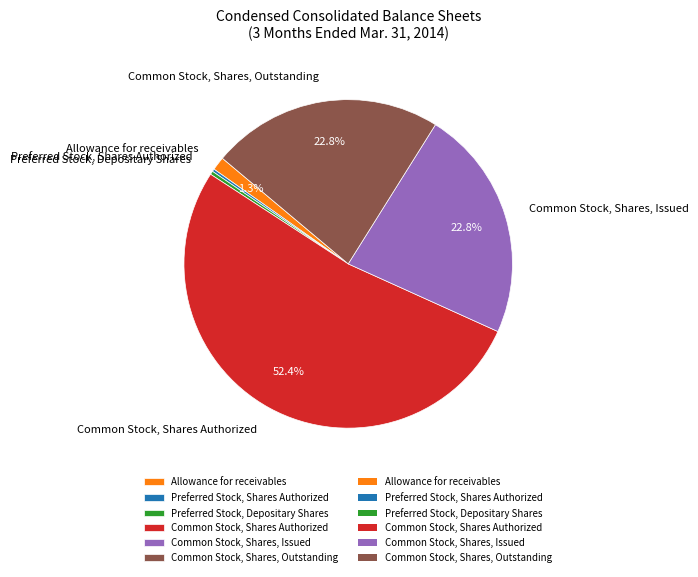

Does Allowance for receivables account for over 50% of the chart?

No